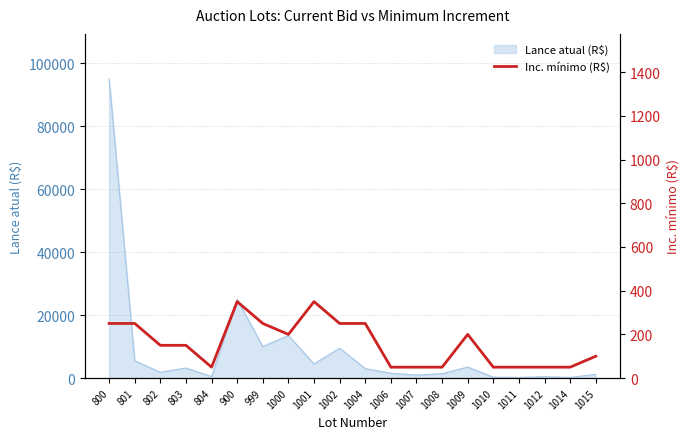

The chart shows a value of 345 at 801. True or false?

False